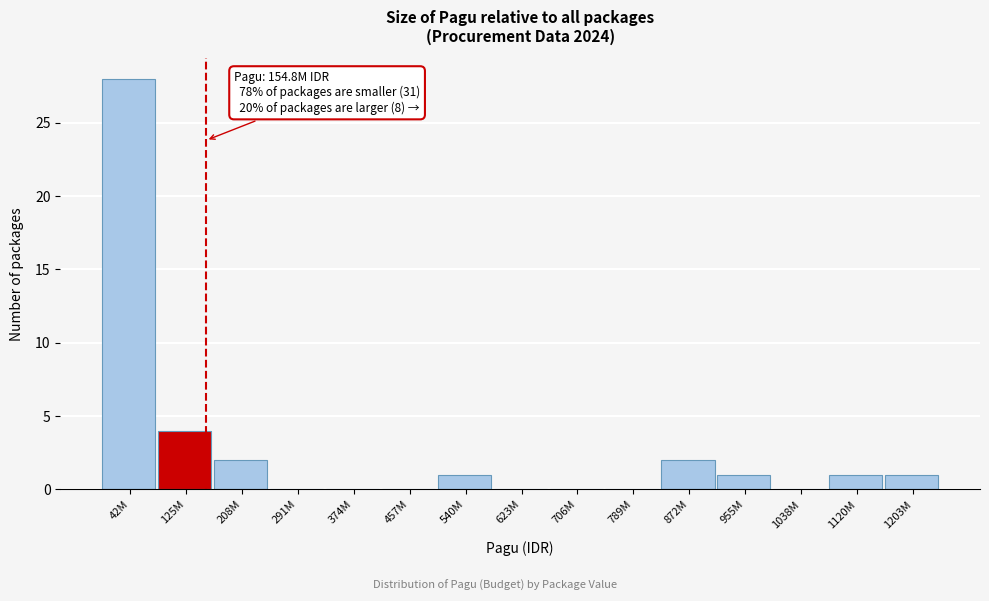

Reading right to left, list all the values displayed in this chart.

1203M=1	1120M=1	1038M=0	955M=1	872M=2	789M=0	706M=0	623M=0	540M=1	457M=0	374M=0	291M=0	208M=2	125M=4	42M=28